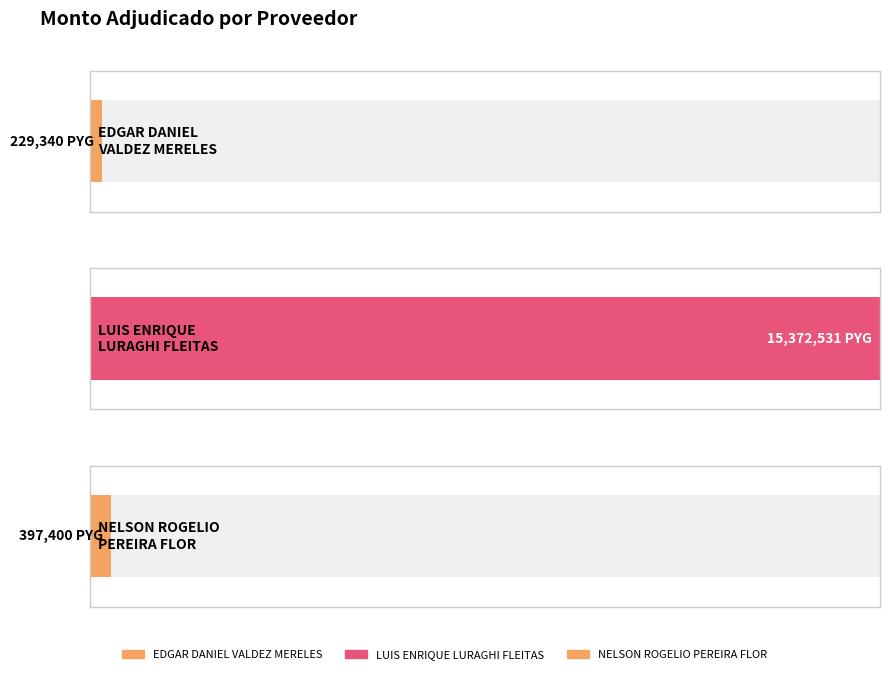

Is it true that the value at EDGAR DANIEL VALDEZ MERELES is 229340?

True